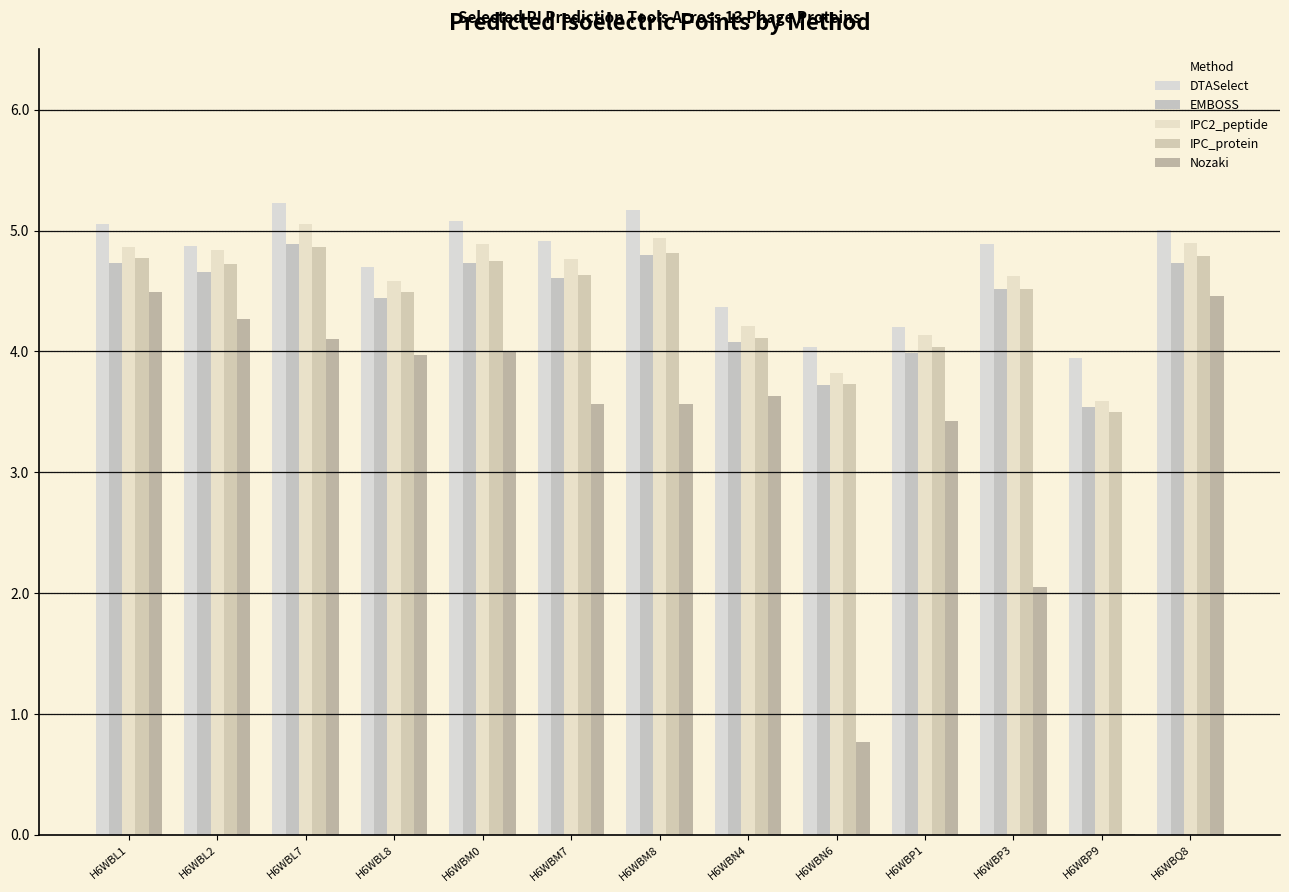

What is the sum of all Nozaki values?

42.3